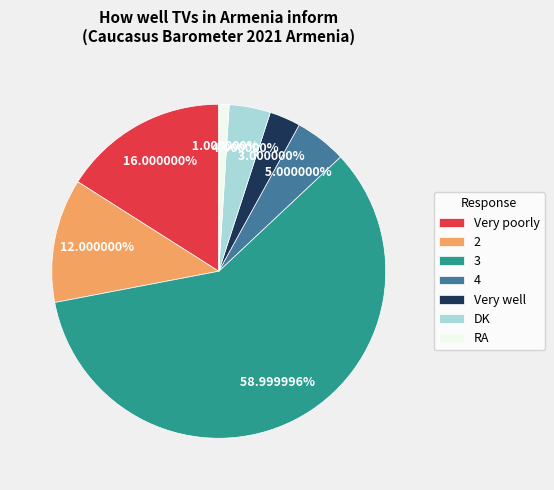

To the nearest percent, what is the difference between the largest and smallest slice percentages?

58%